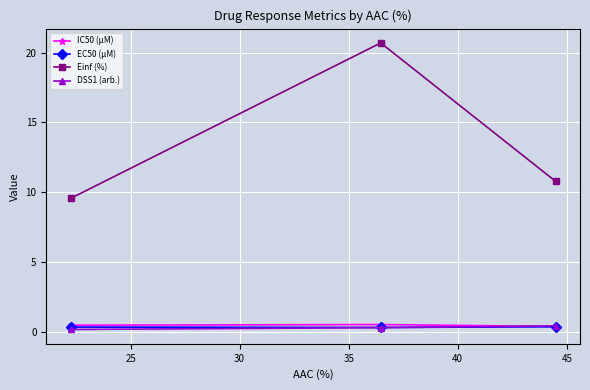

What is the minimum value for Einf (%)?

9.6